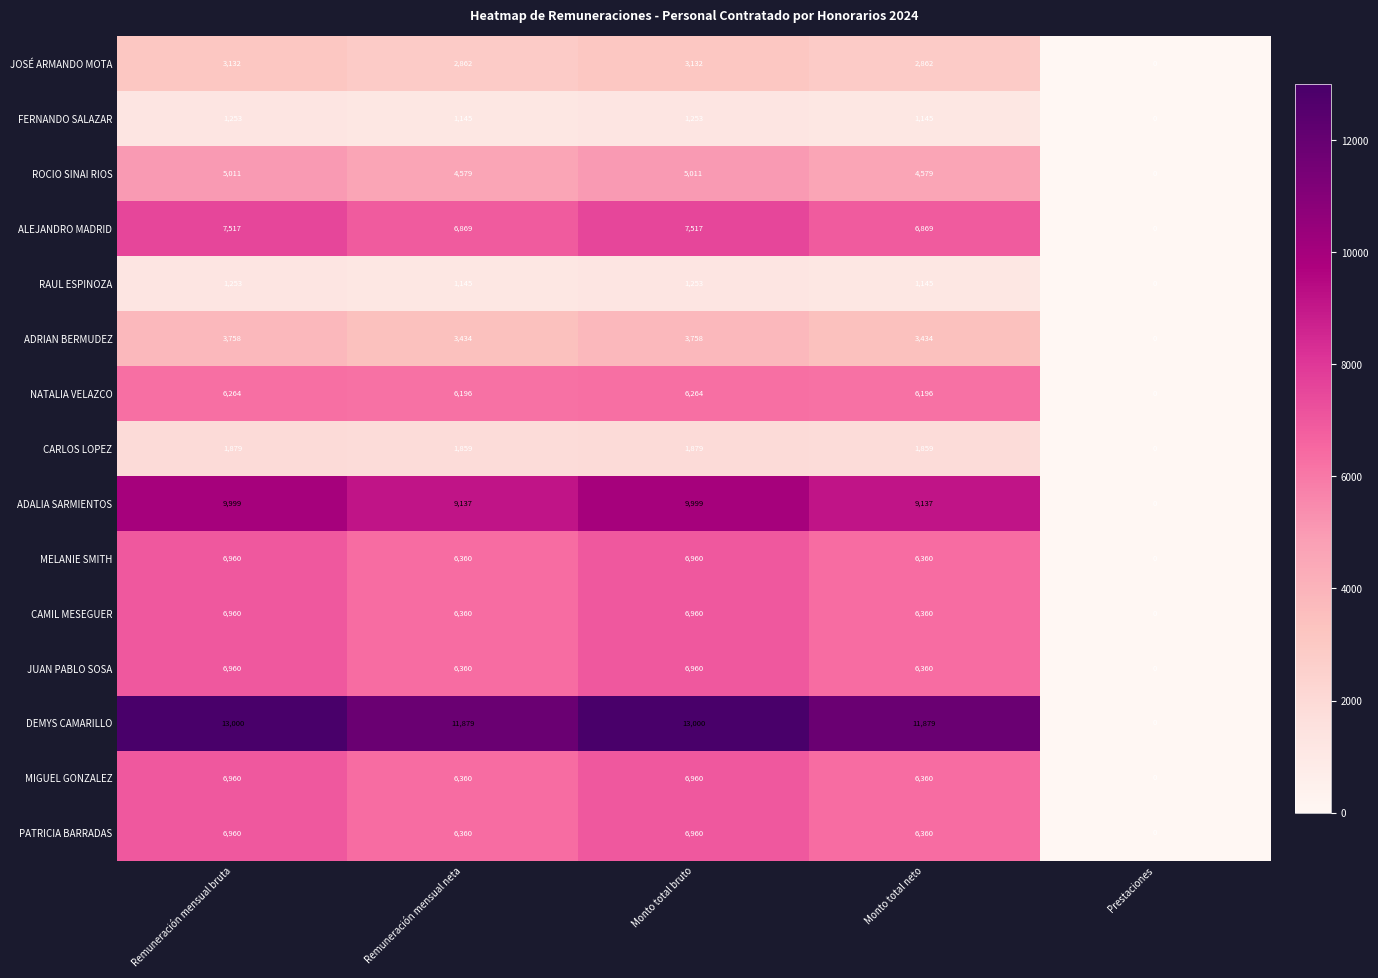

At how many categories does at least one series exceed 8660?

4